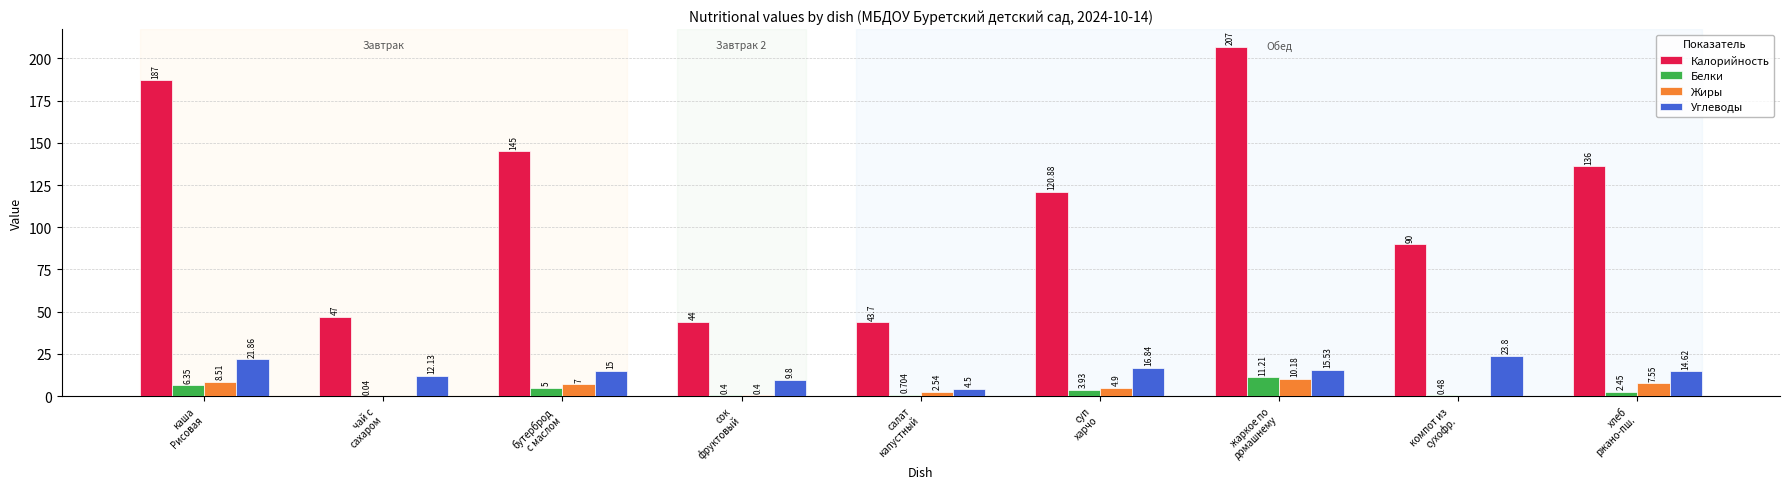

What is the total value across all series at бутерброд
с маслом?

172.0